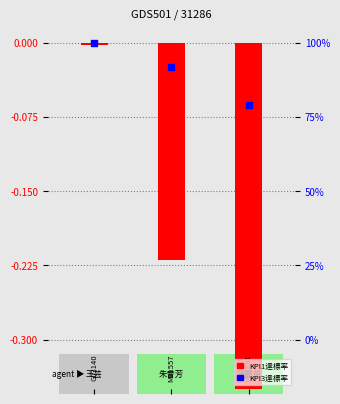

Which series contains the highest Y value?

KPI3達標率